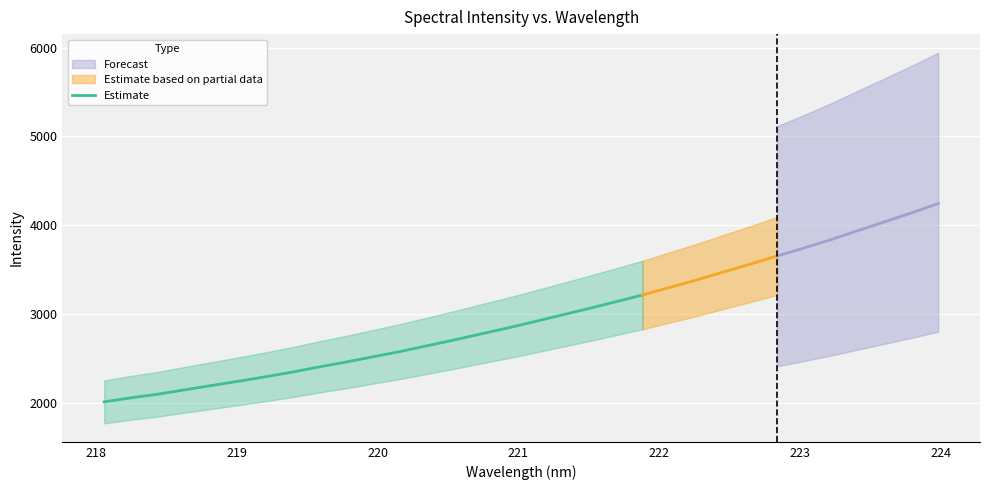

True or false: there are more than 1 points higher than both neighbors.

False